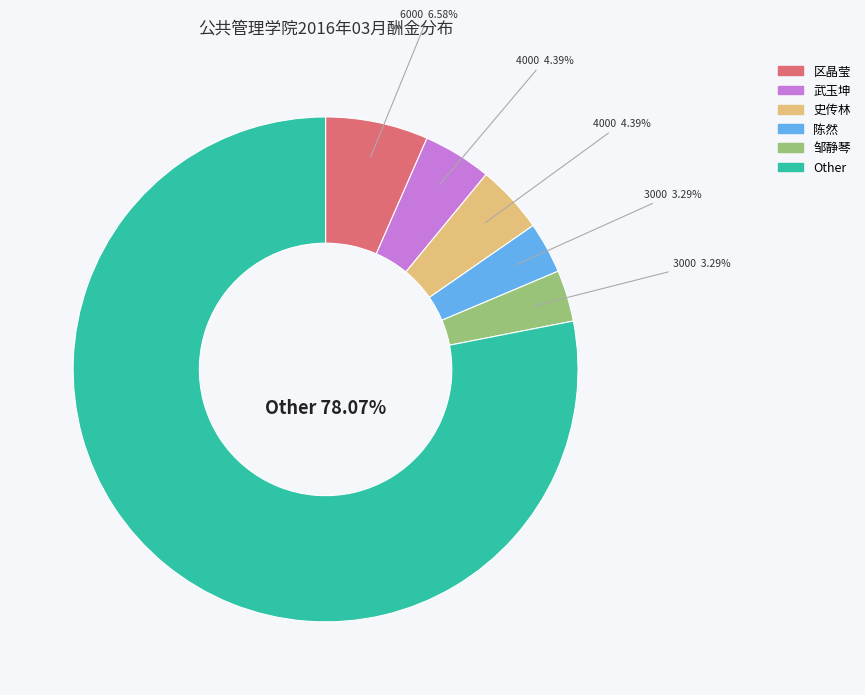

Is there a majority slice in this chart?

Yes